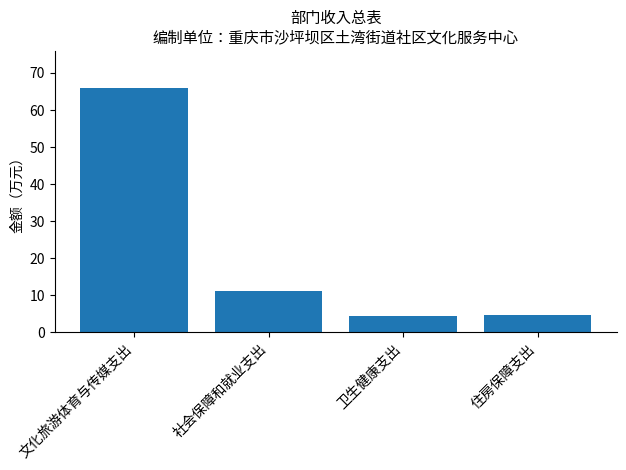

Where does the data first go above 11?

文化旅游体育与传媒支出